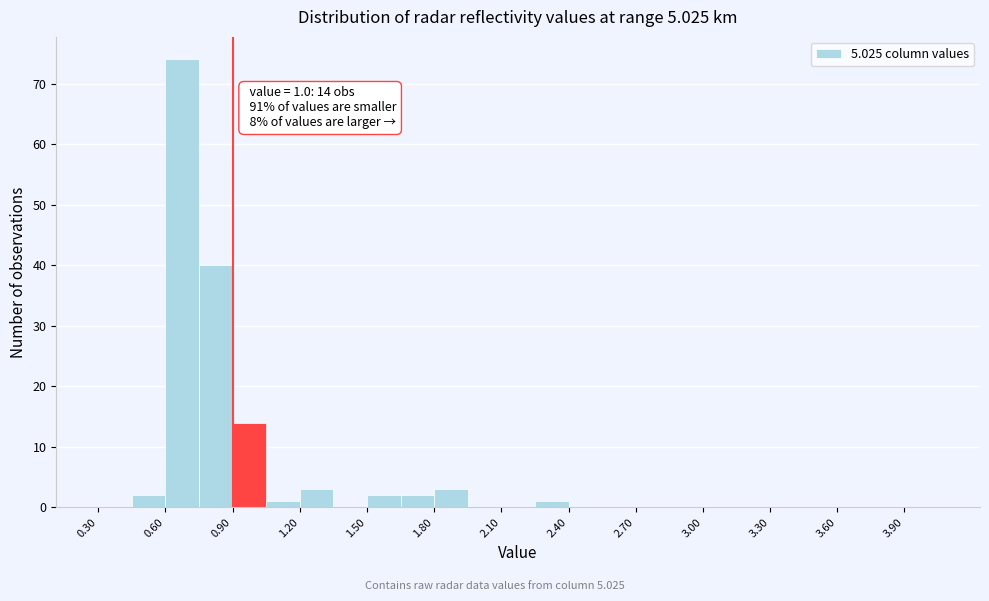

Read against the x-axis, roughly where is the centre of the tallest bar?

0.70